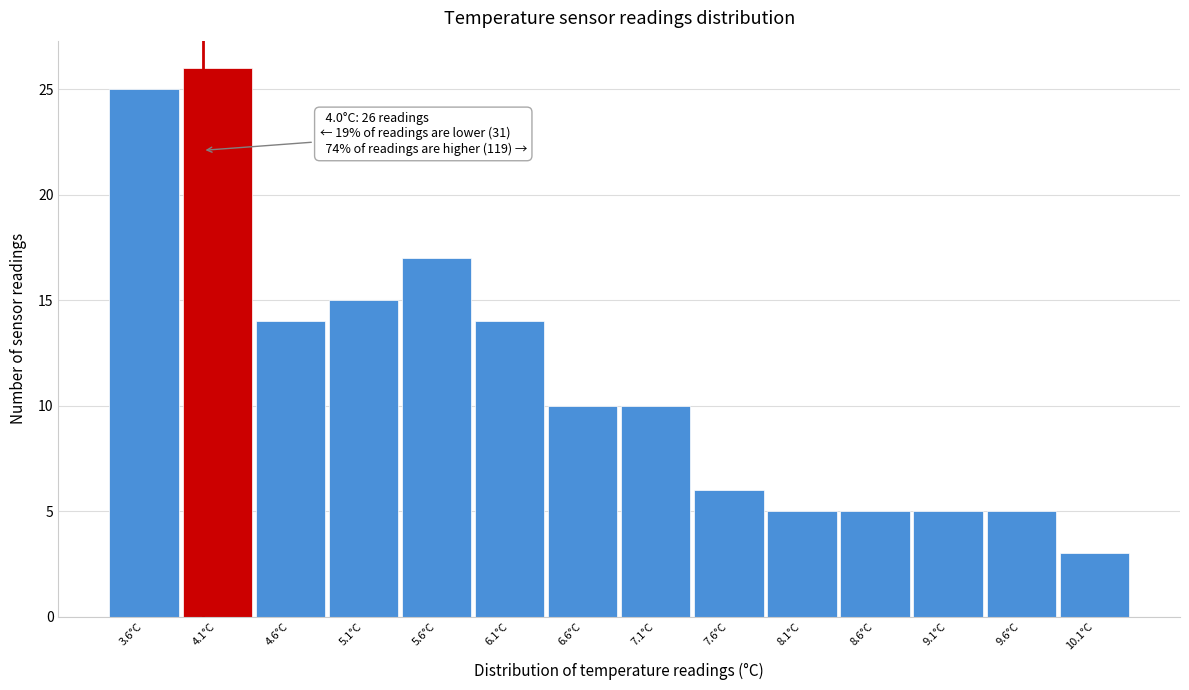

Over which range of the x-axis is the bar tallest?

3.85 to 4.35